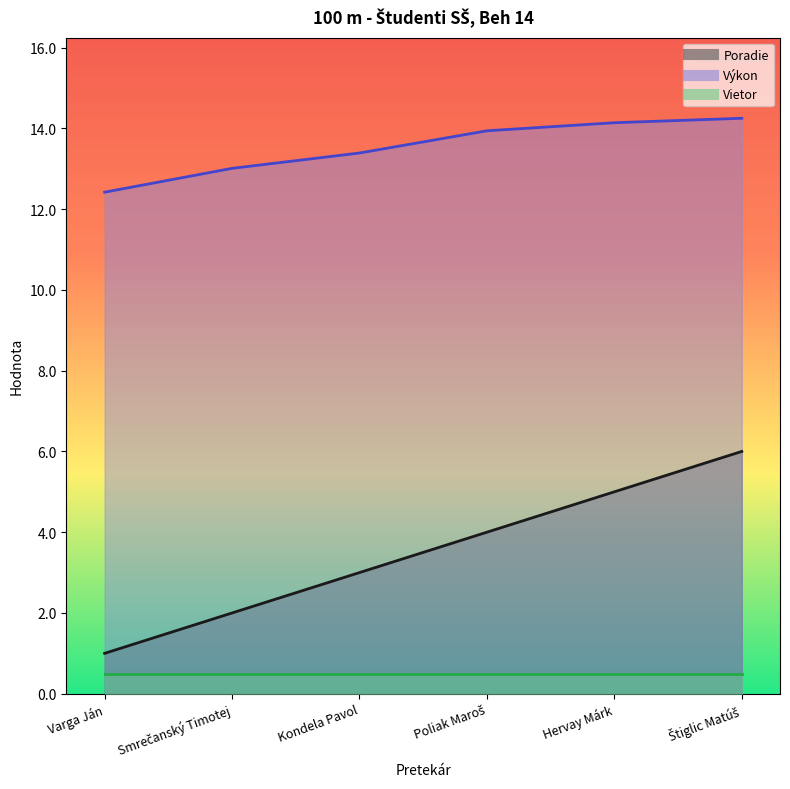

Where does the Poradie series first go above 4?

Hervay Márk